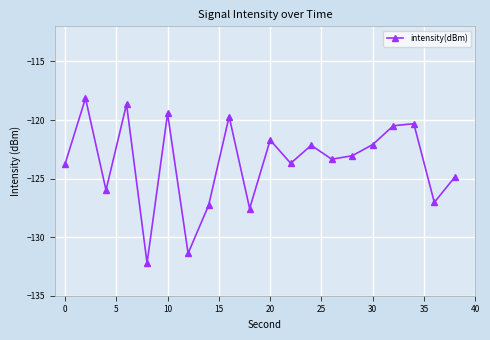

How many points are higher than both their immediate neighbors (excluding endpoints)?

7